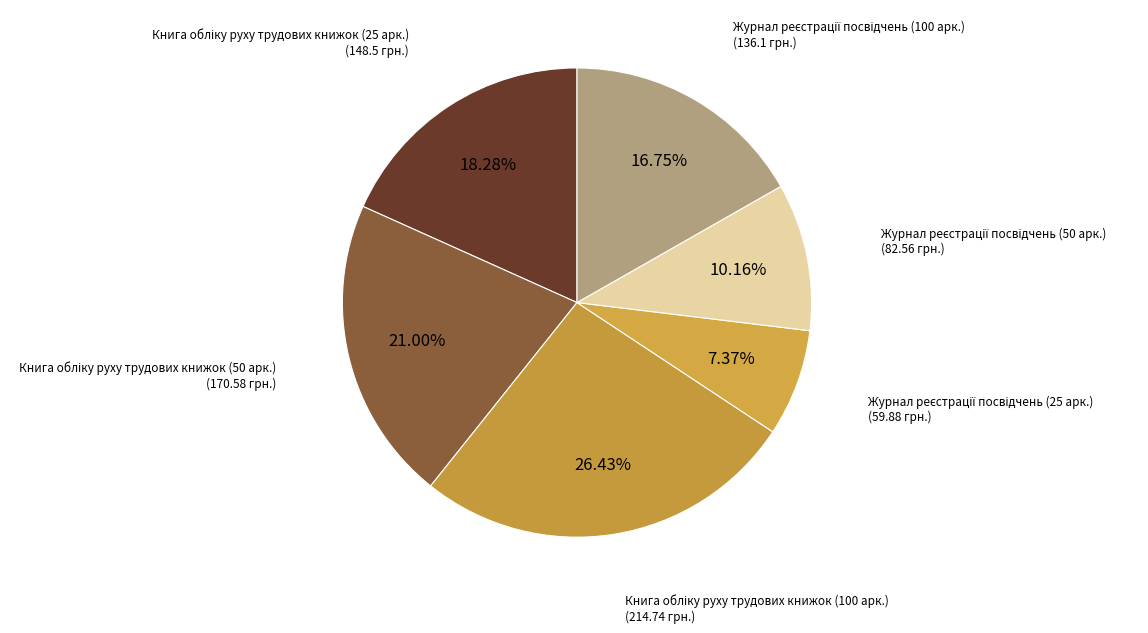

To the nearest percent, what is the average slice percentage?

17%